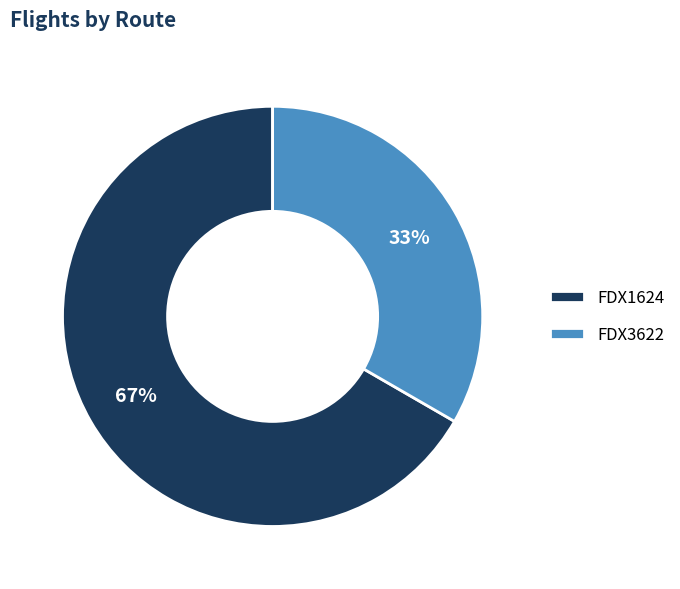

What is the smallest slice in the pie chart?

FDX3622